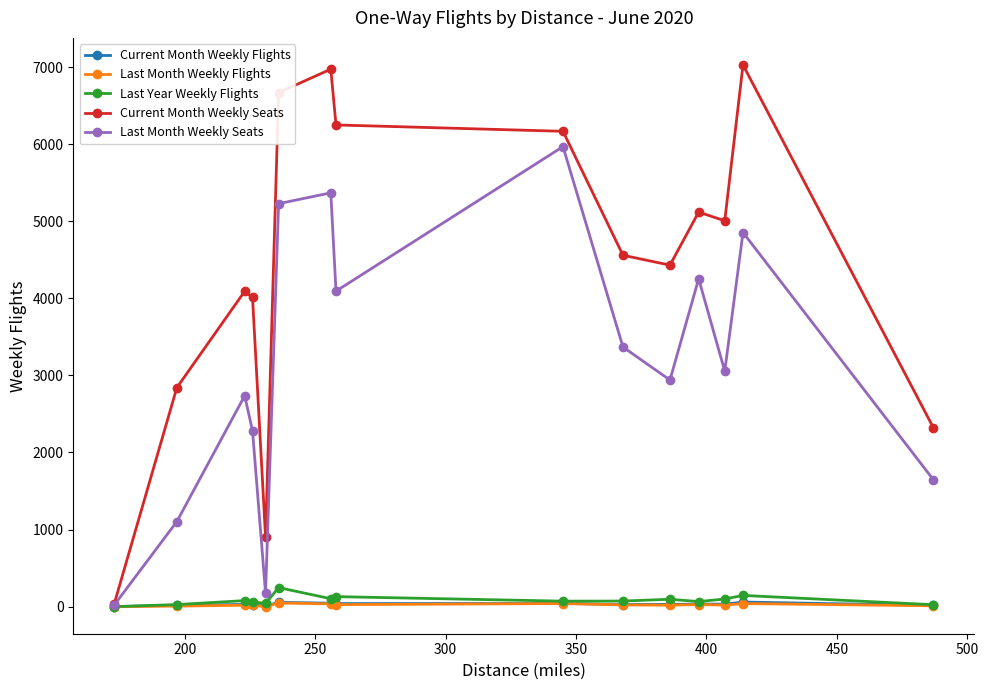

Which series has the largest range (max minus min)?

Current Month Weekly Seats